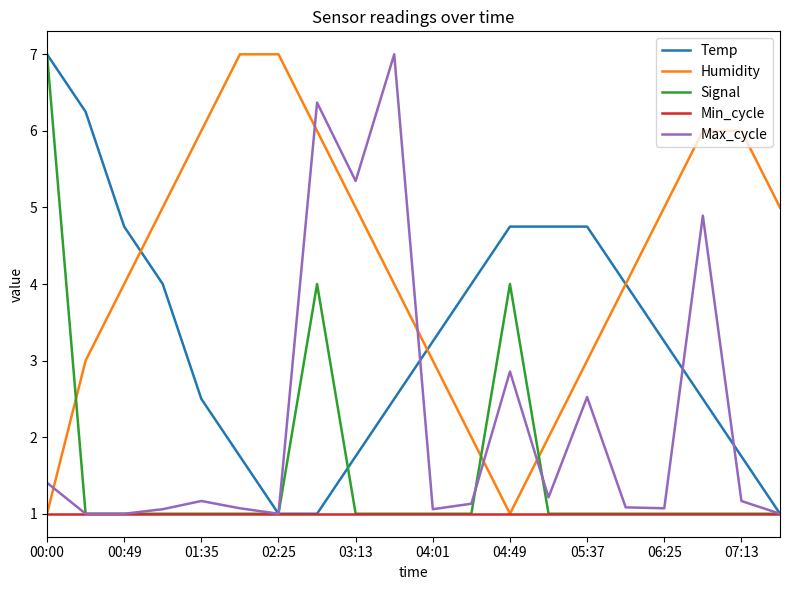

Is this an area chart (filled region under the line)?

No